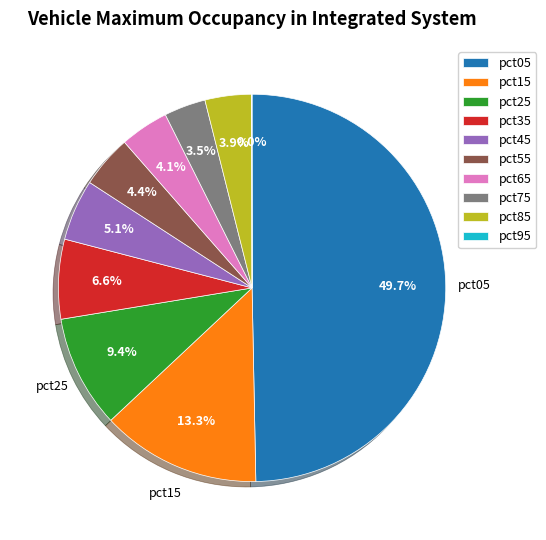

Do pct45 and pct25 together represent more than half of the pie?

No